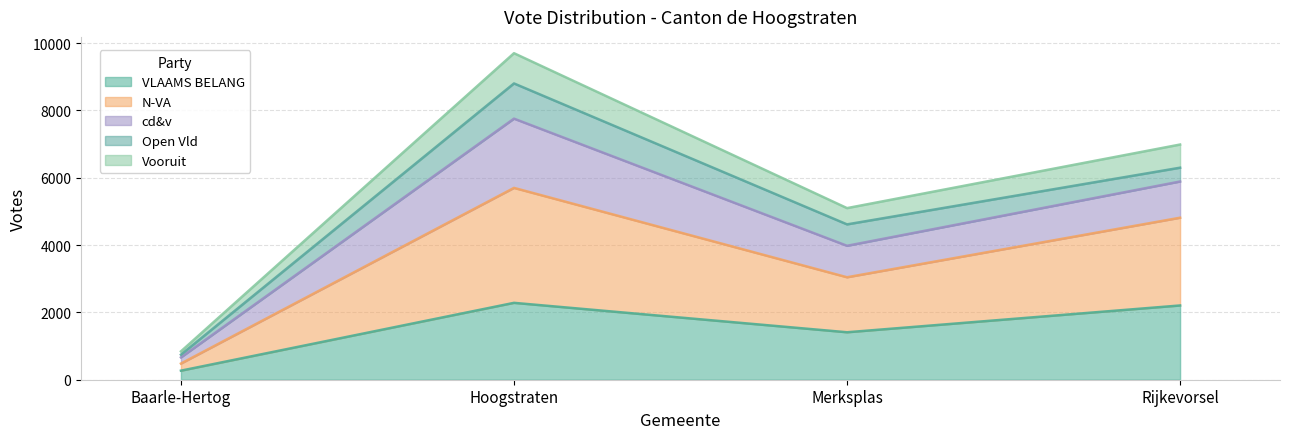

What is the minimum value for VLAAMS BELANG?

269